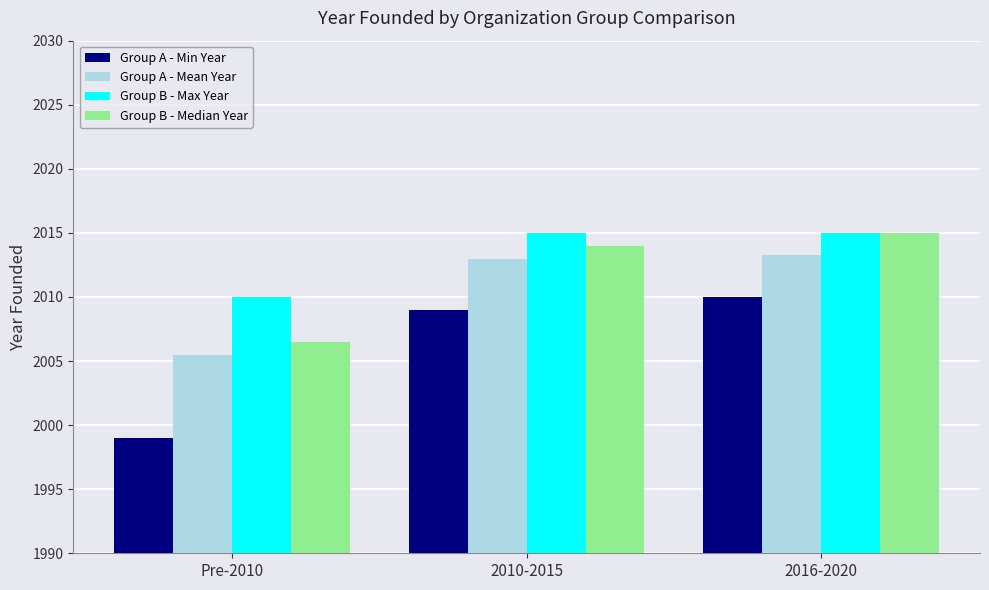

Which series has the largest total across all categories?

Group B - Max Year